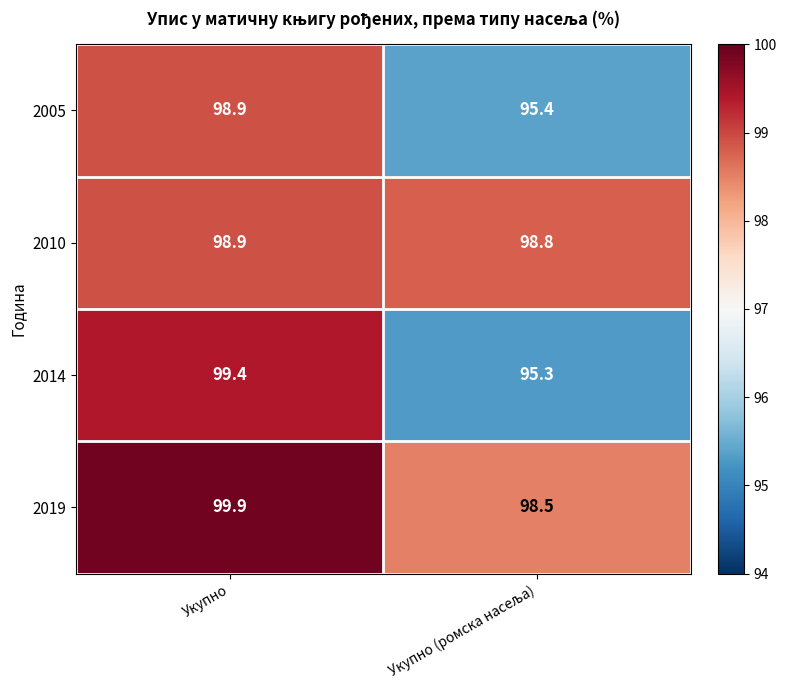

What value does the 2019 series have at Укупно?

99.9